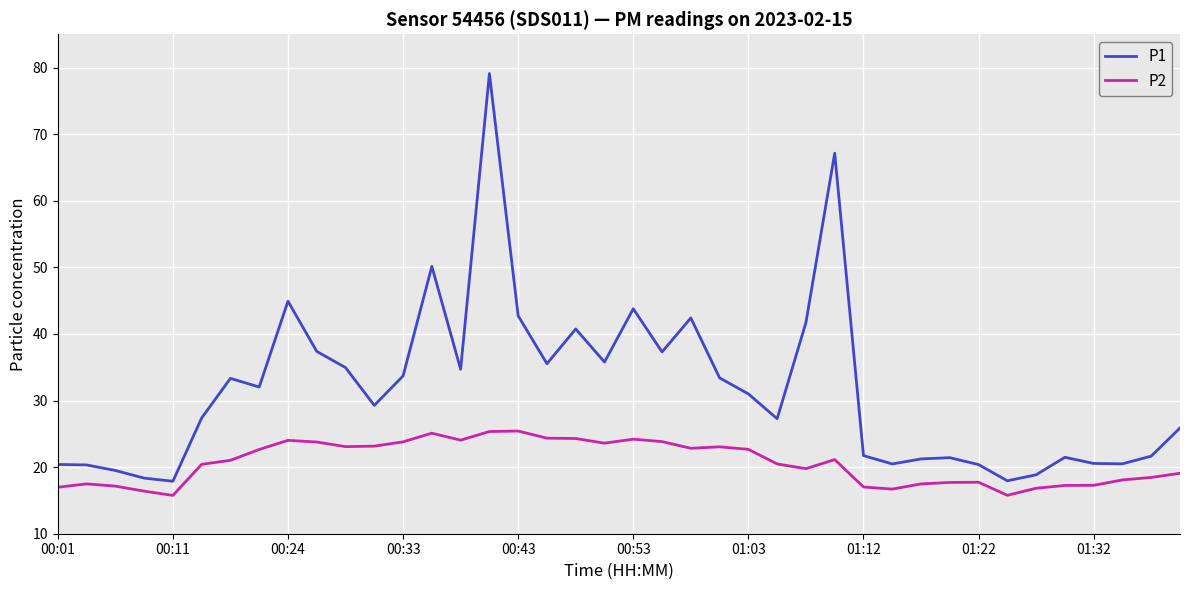

What is the greatest value displayed?

79.1